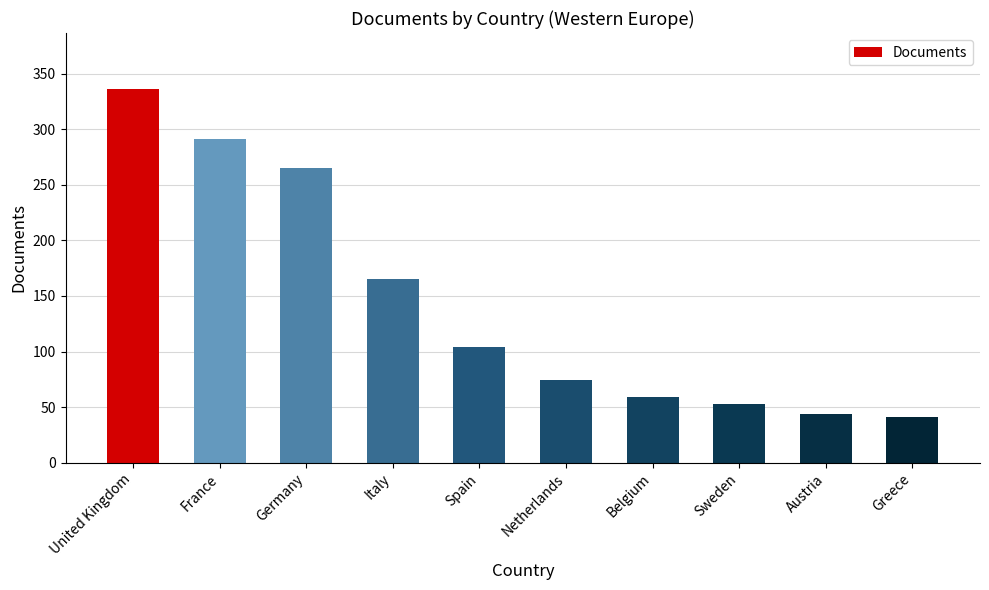

What is the maximum value shown in the chart?

336